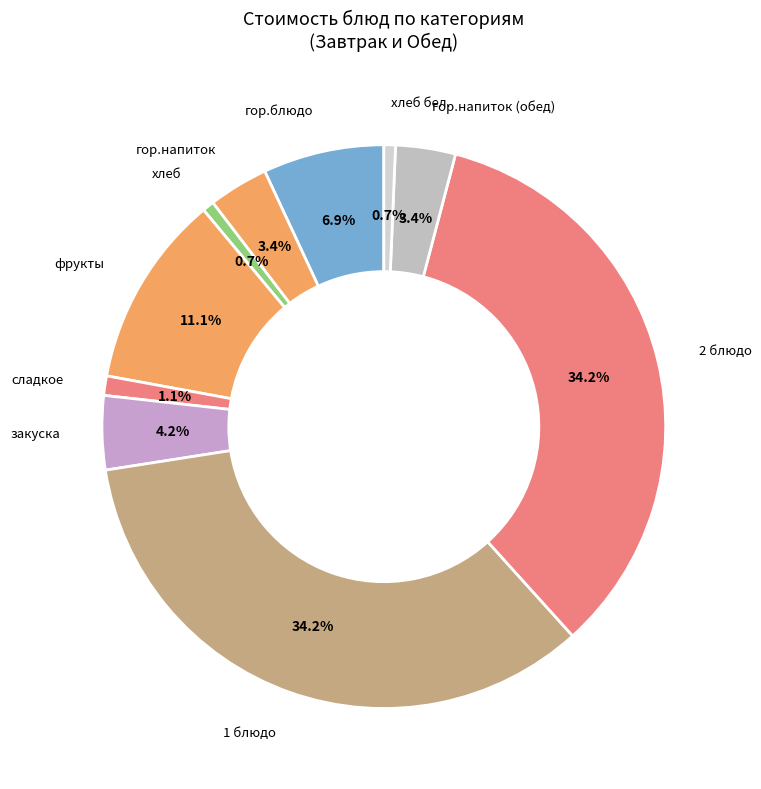

To the nearest percent, what is the difference between the largest and smallest slice percentages?

34%